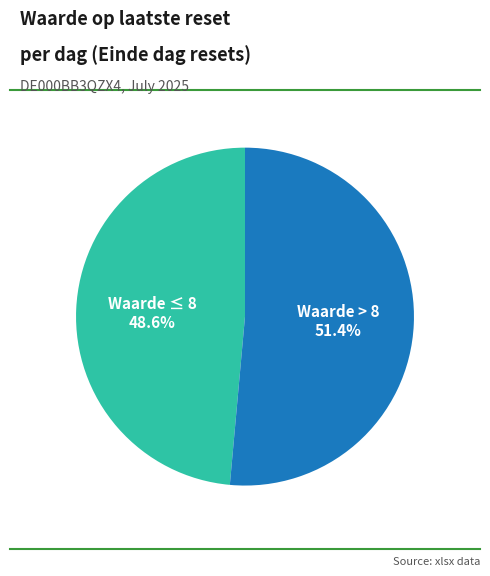

What is the largest slice in the pie chart?

Waarde > 8